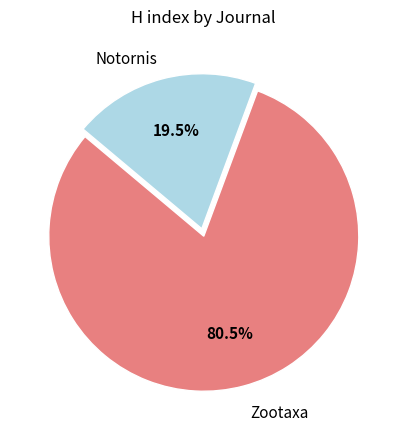

Do Notornis and Zootaxa together represent more than half of the pie?

Yes